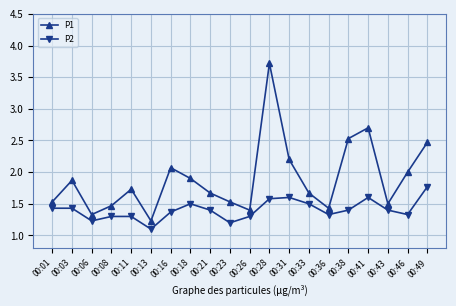

Where is P2 nearest to the value 1?

00:13